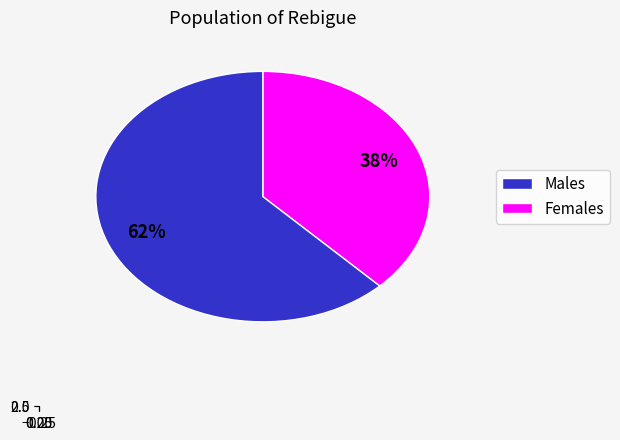

Is it true that pct25 is 17% of the pie?

False